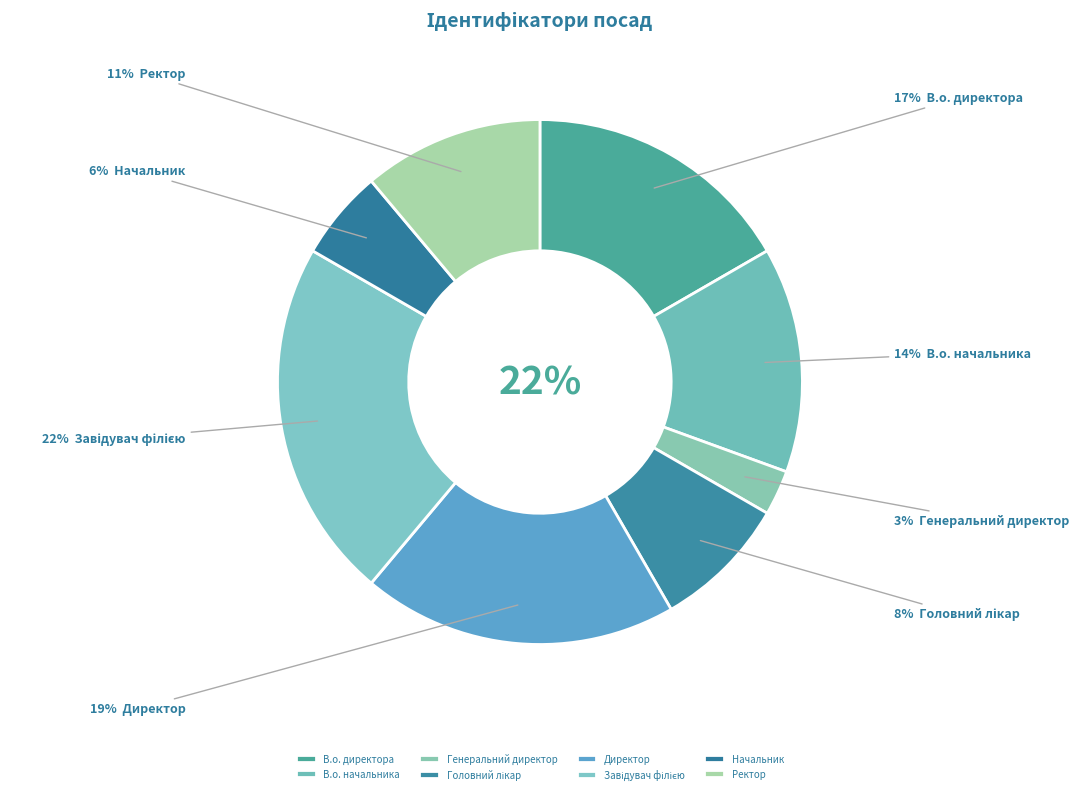

True or false: Головний лікар accounts for 8% of the total.

True